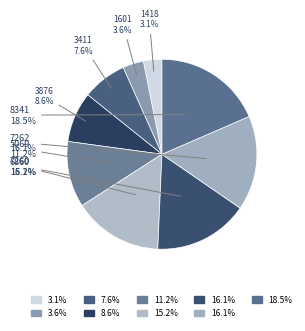

Is it true that 6860 is 28% of the pie?

False